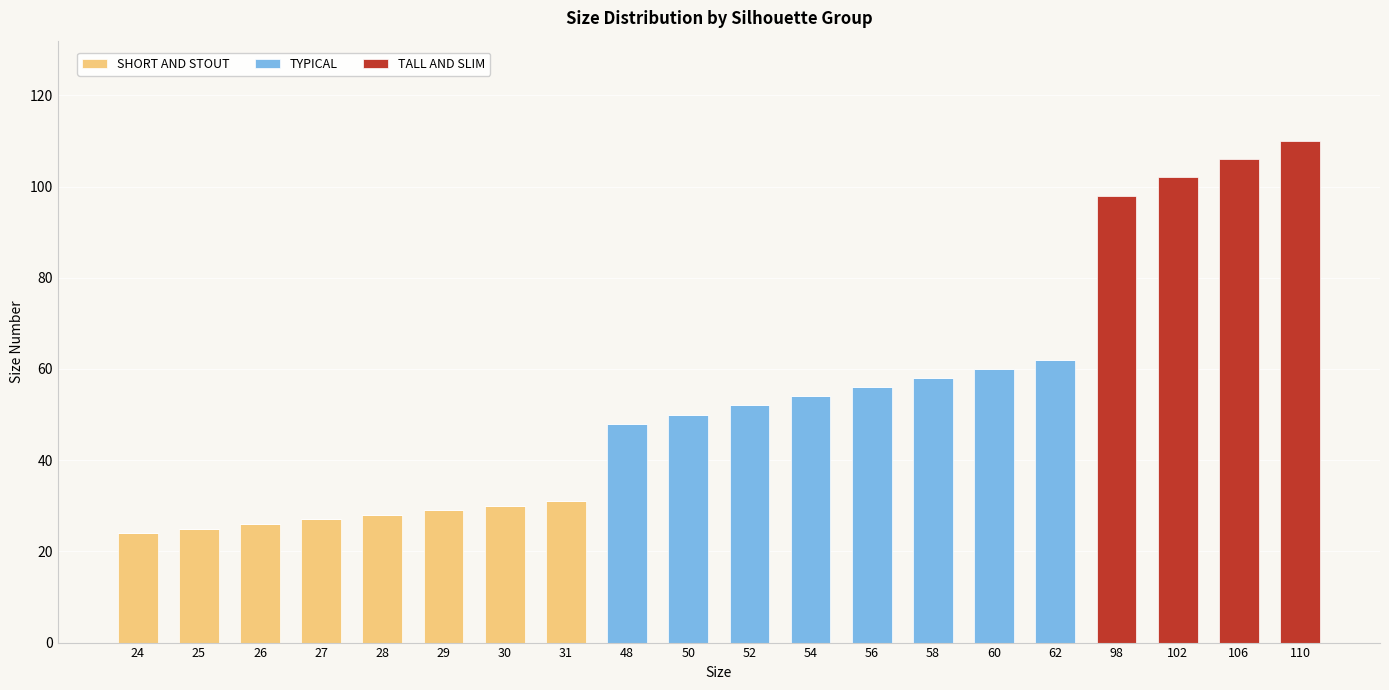

Are the bars grouped side by side (vs. stacked)?

No